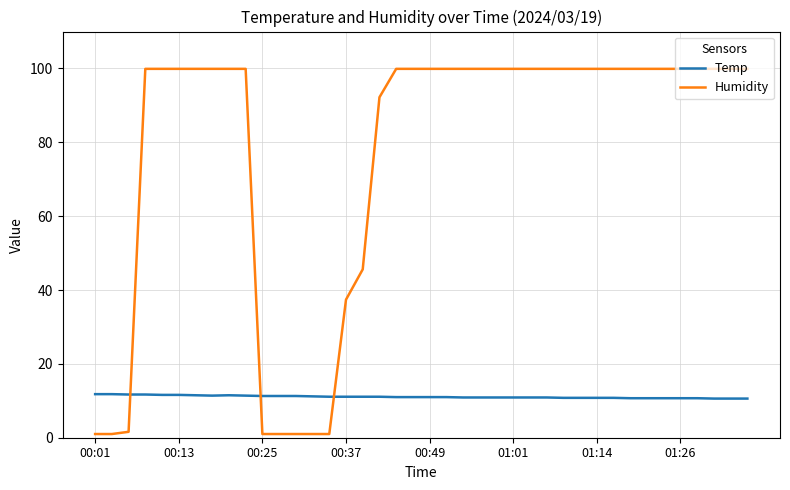

Which series has the largest total across all categories?

Humidity